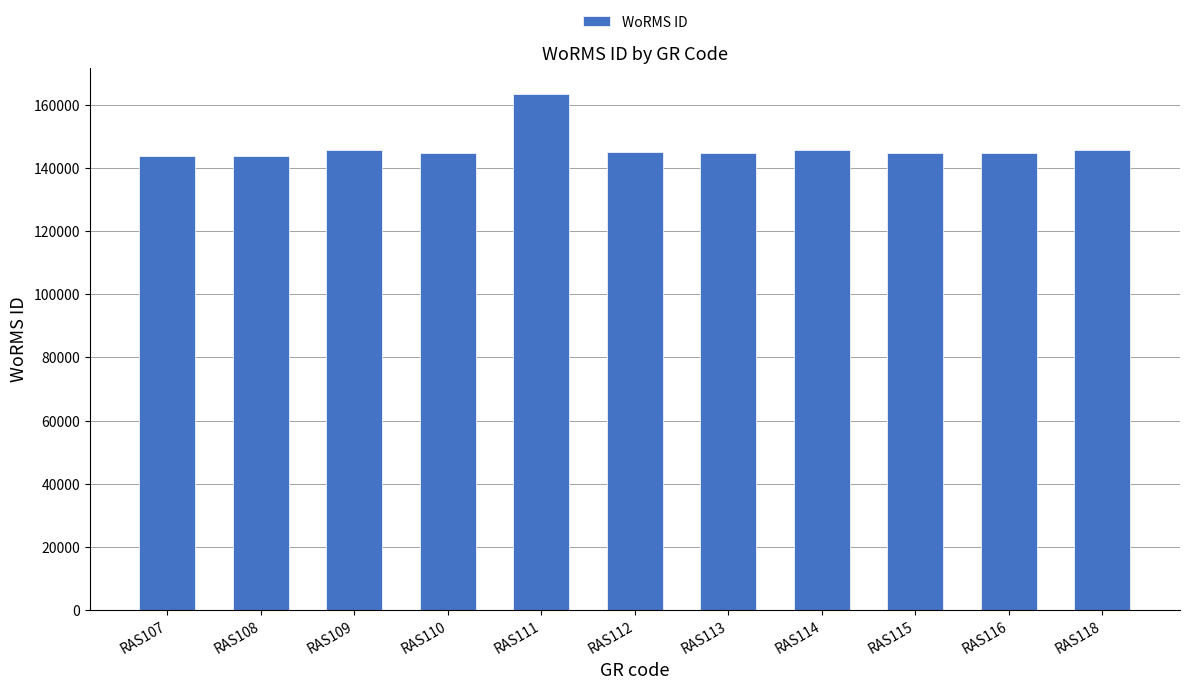

Which category has the highest value across all series?

RAS111